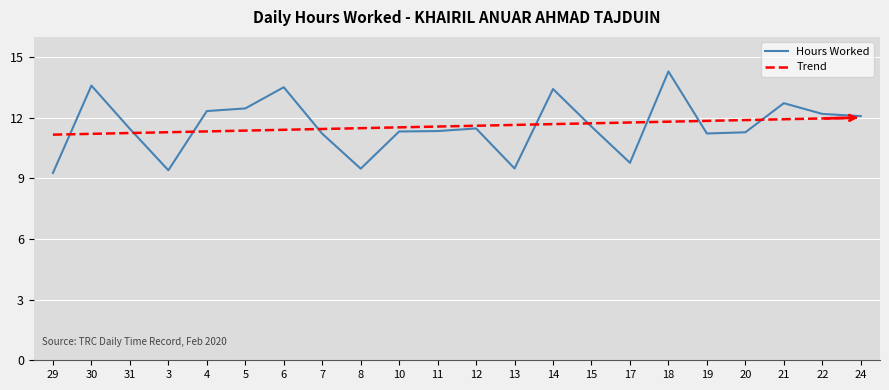

What is the maximum value for Hours Worked?

14.3